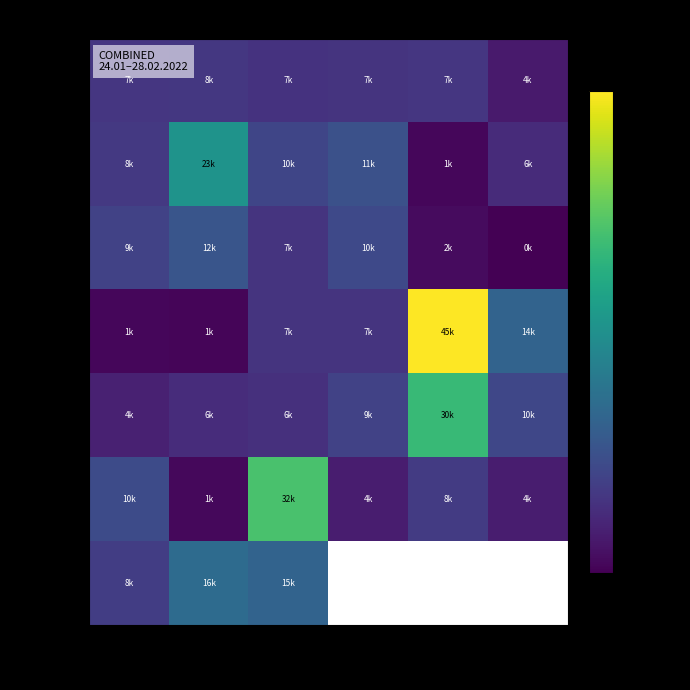

Where is Группа 7 nearest to the value 12562?

Рег.3